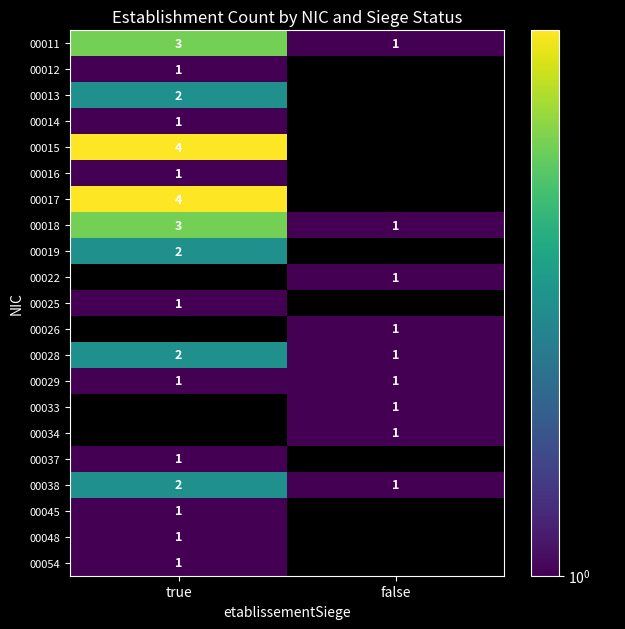

True or false: 00054 has a value of 1 at true.

True